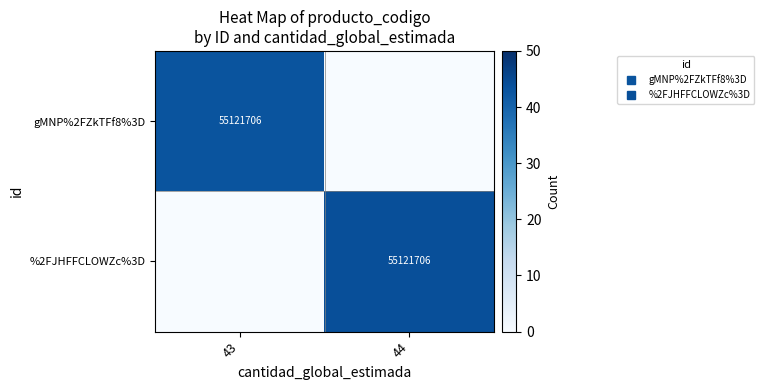

The value of %2FJHFFCLOWZc%3D at 44 is 44. True or false?

True